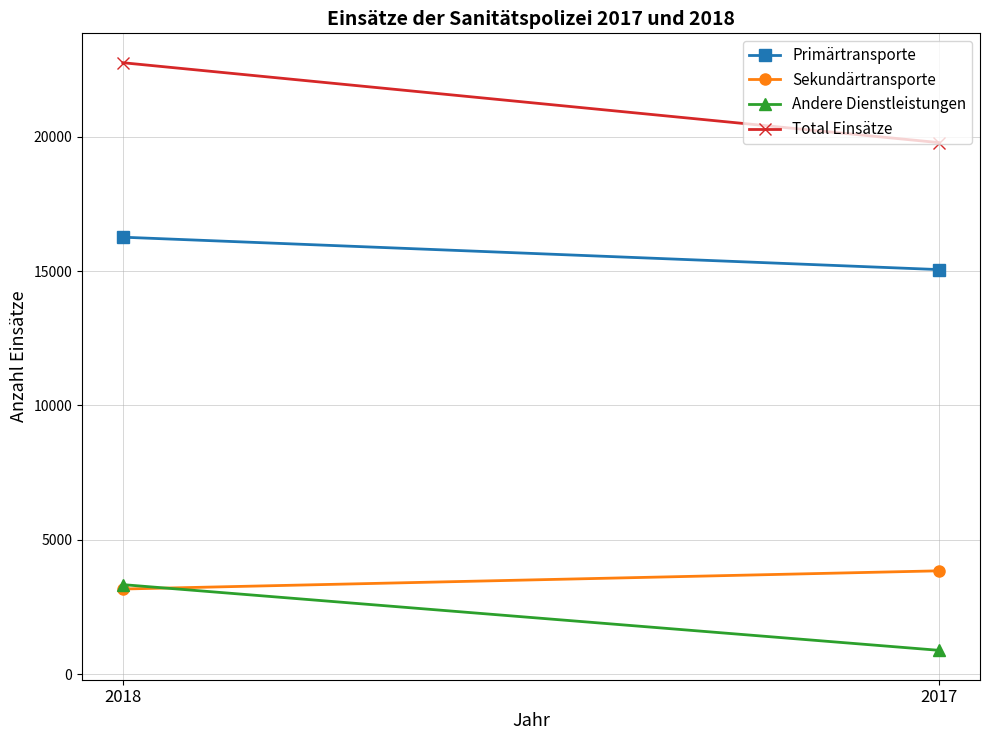

What is the difference between the maximum and minimum values in the Andere Dienstleistungen series?

2447